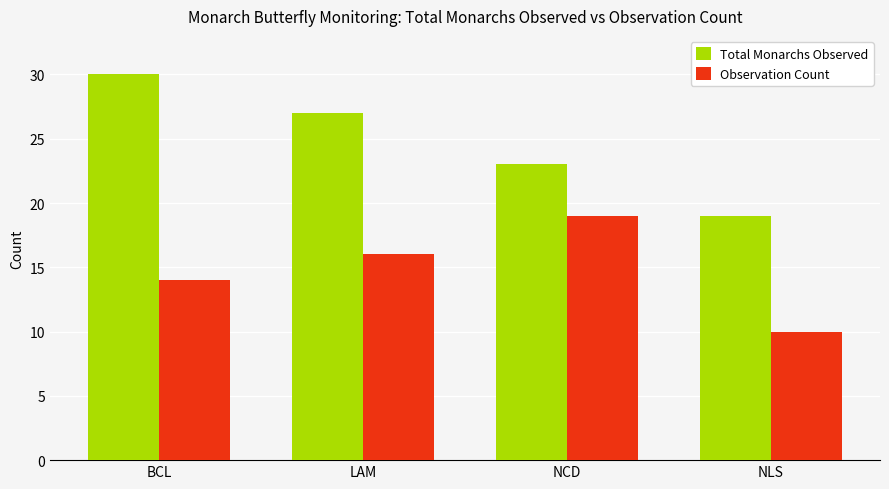

Between NCD and NLS, which series saw the biggest shift?

Observation Count